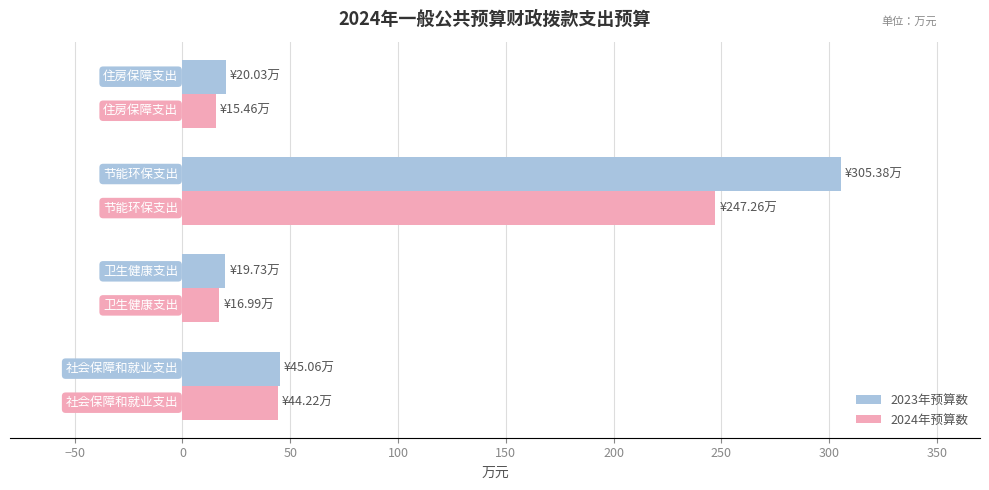

List the series in order of their peak value, lowest first.

2024年预算数, 2023年预算数